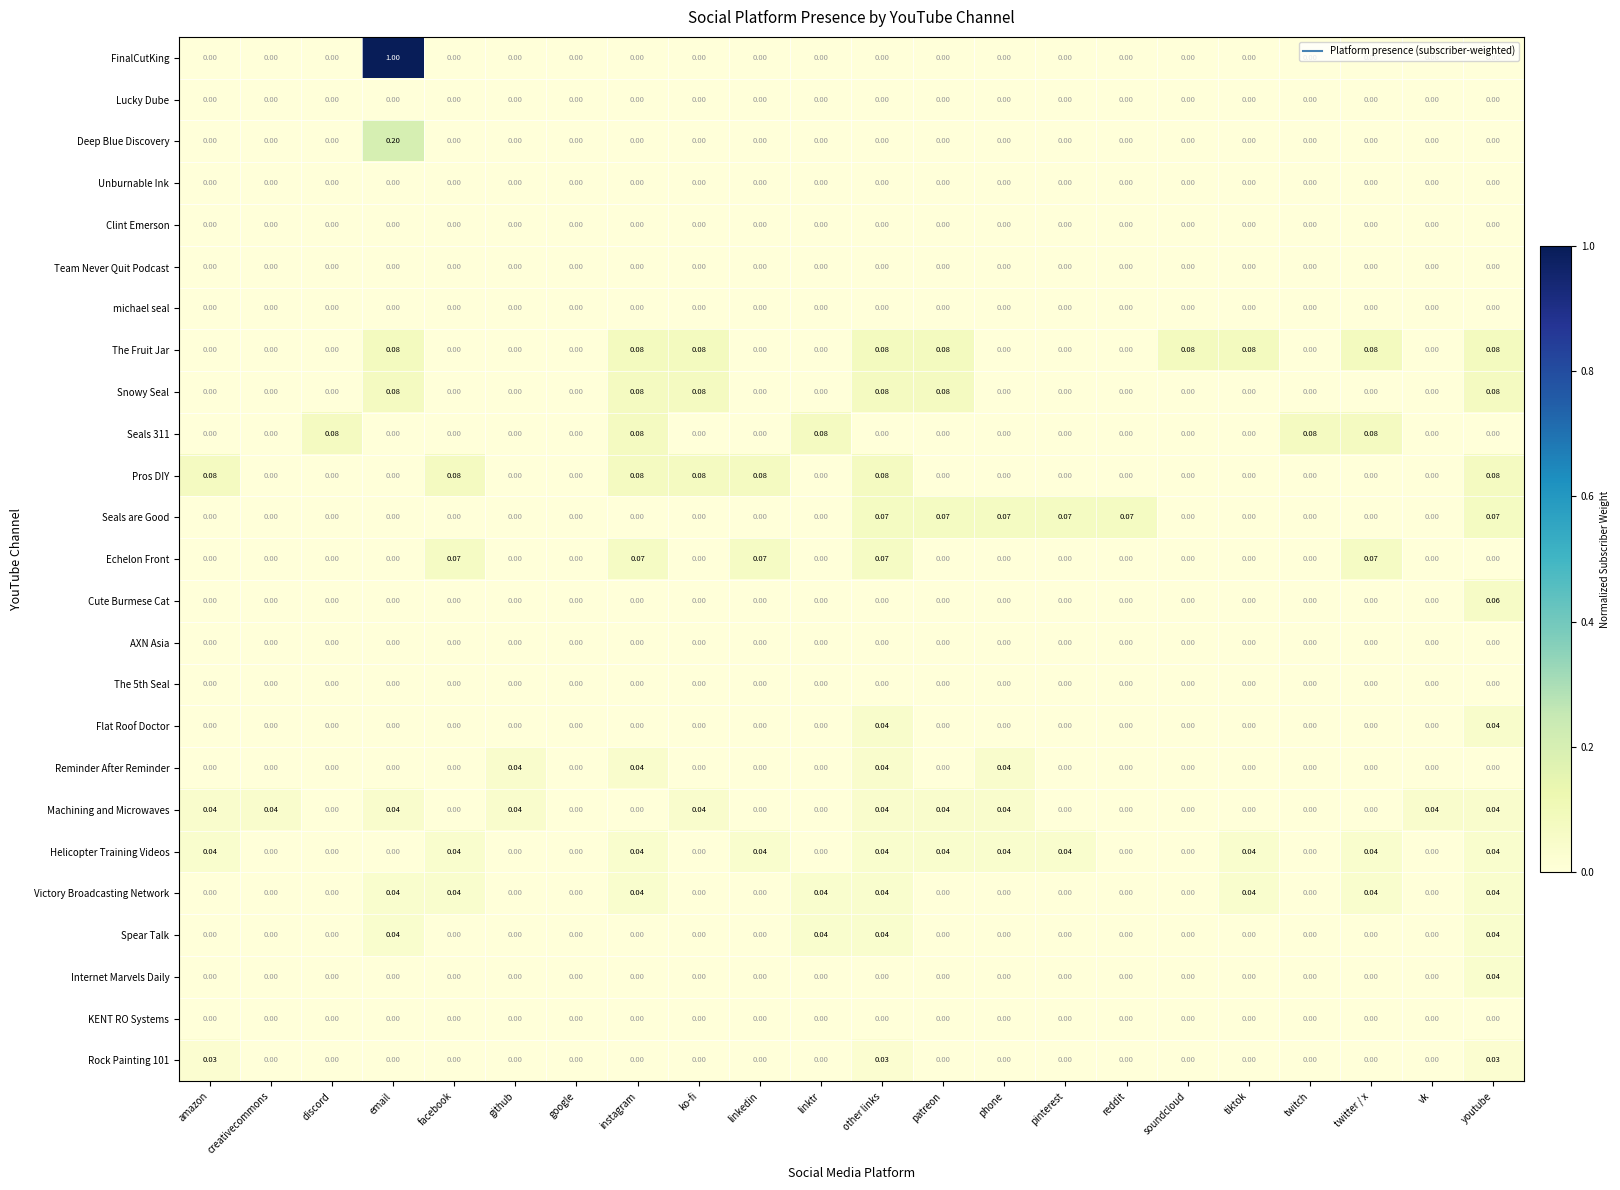

Which series has the widest spread of values?

FinalCutKing